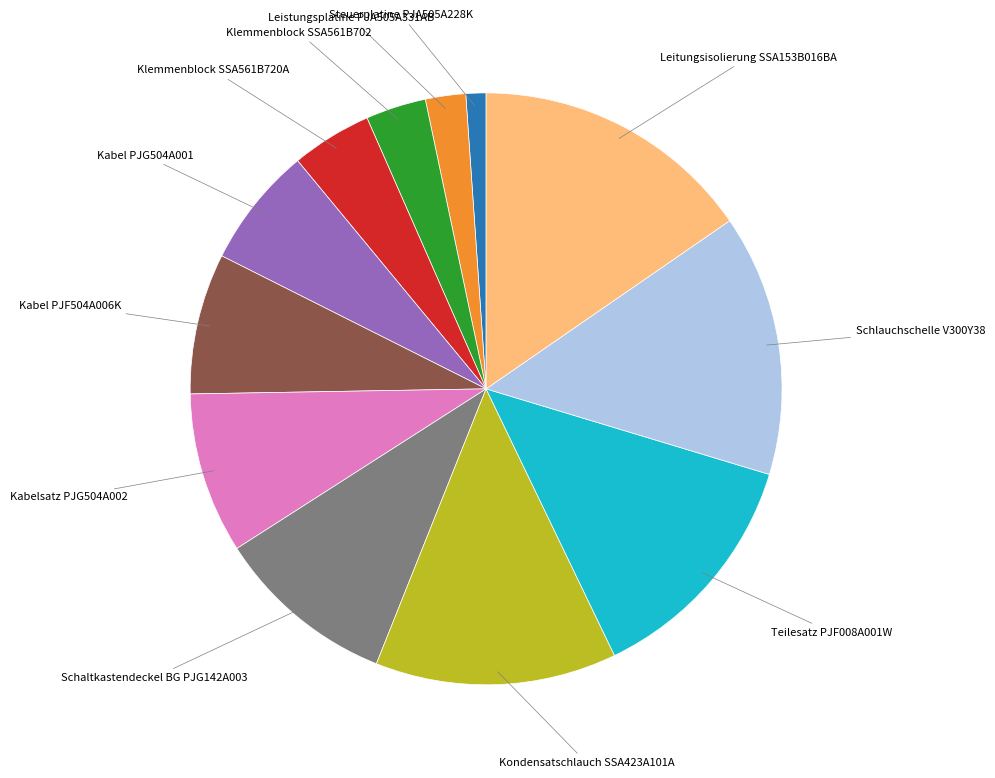

Is there any slice that represents more than half of the pie?

No